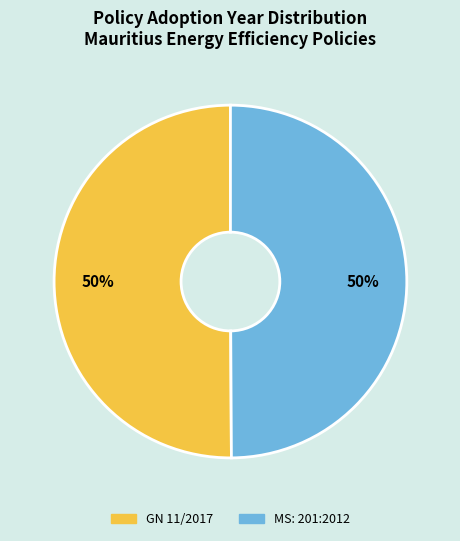

How many slices are in this pie chart?

2